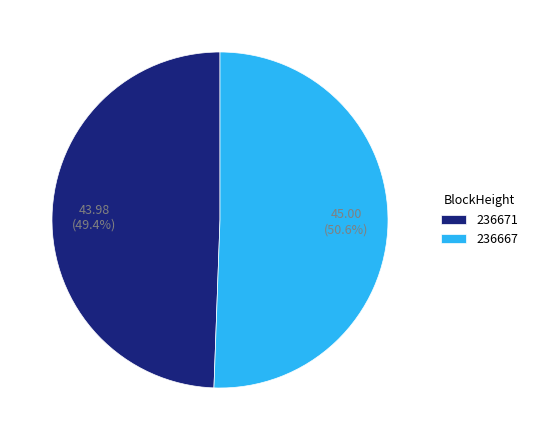

Which category has the biggest portion of the pie?

236667